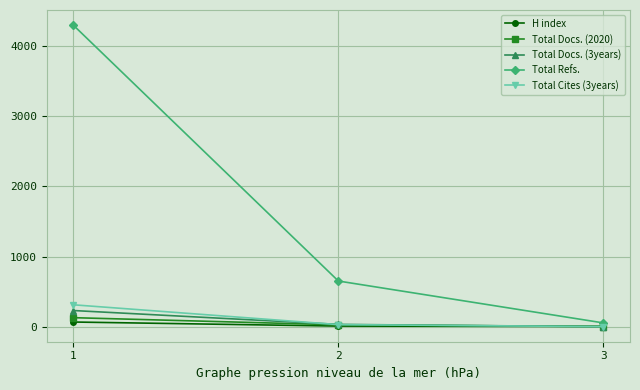

Which series has the widest spread of values?

Total Refs.